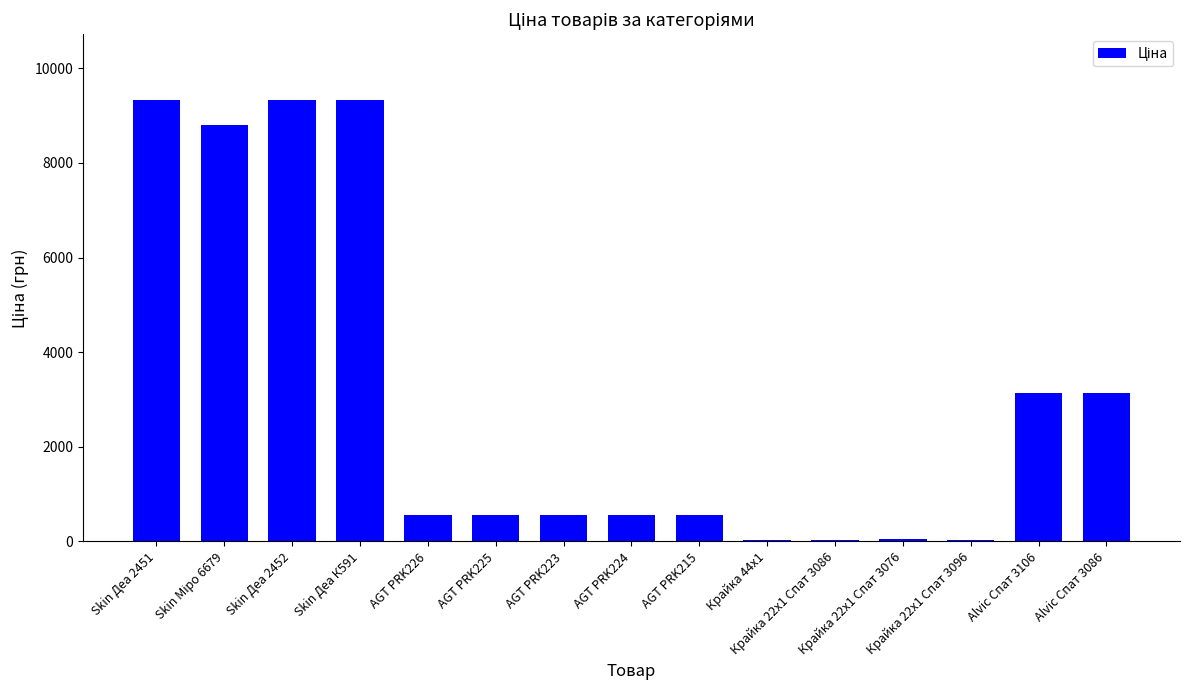

What is the sum of all values?

45983.4